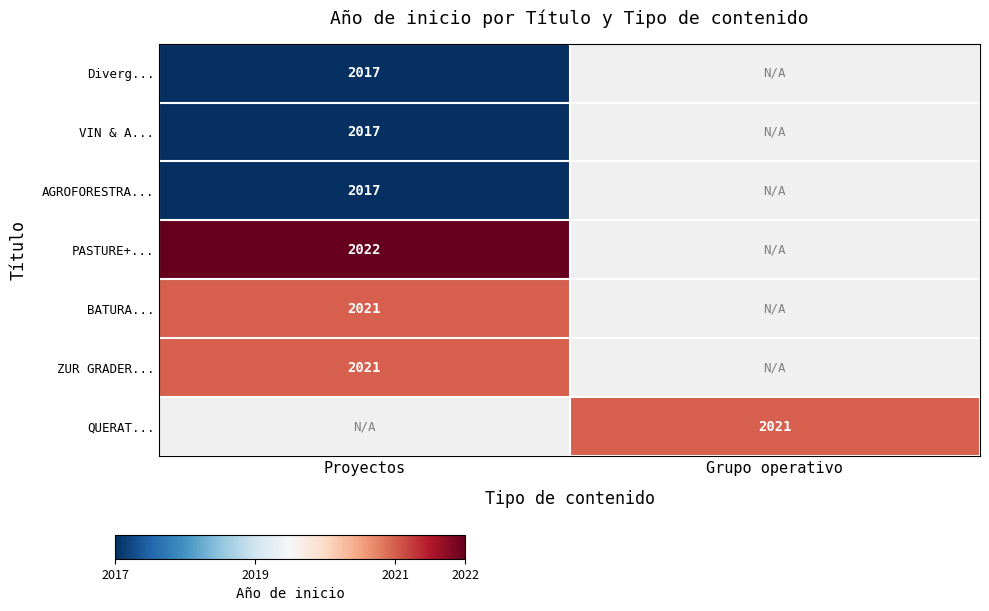

The QUERAT... series shows 455 at Grupo operativo. True or false?

False